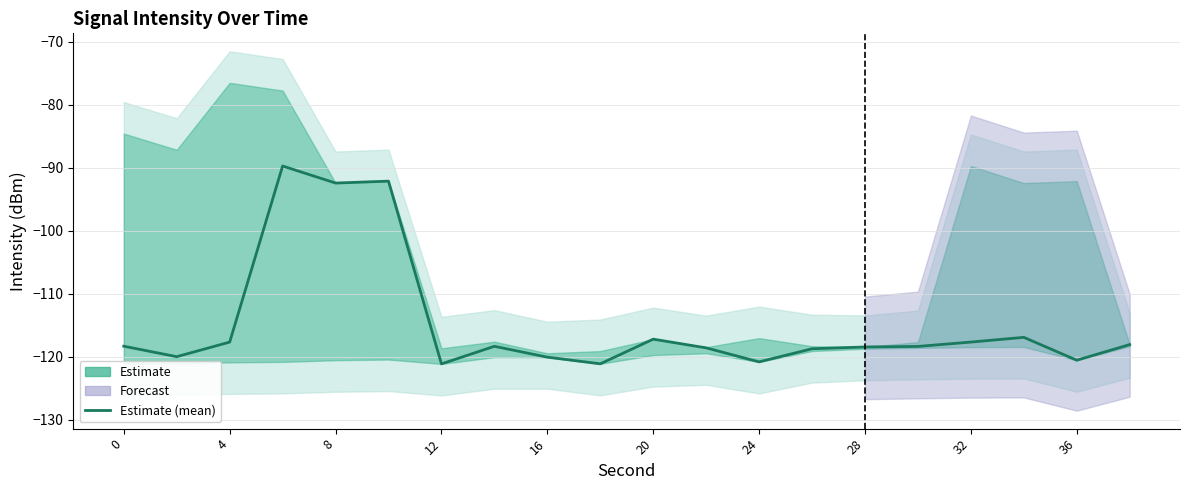

How many points are higher than both their immediate neighbors (excluding endpoints)?

5